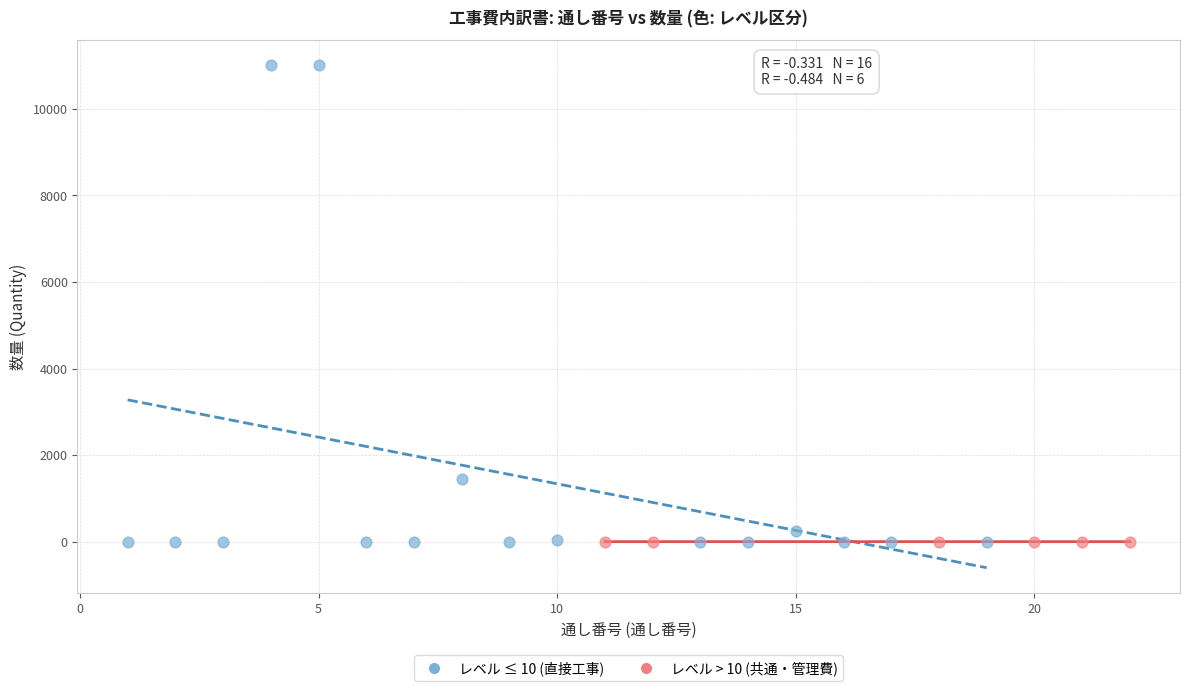

Which series has the largest Y range (max minus min)?

レベル ≤ 10 (直接工事)